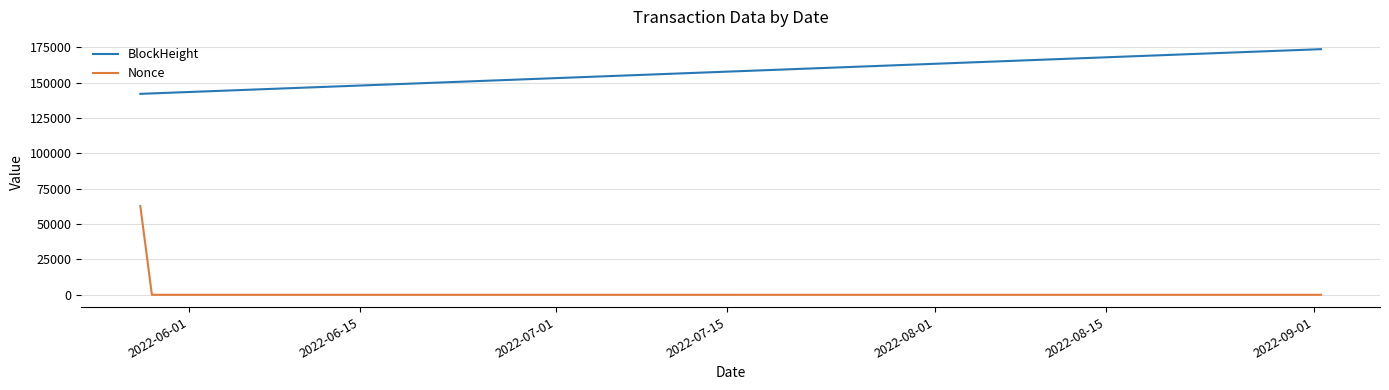

What is the average value of the BlockHeight series?

152794